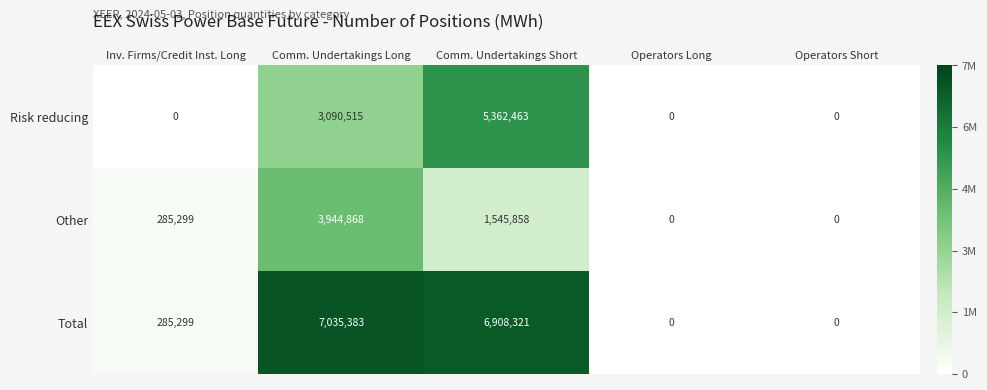

At how many categories does at least one series exceed 5883195?

2